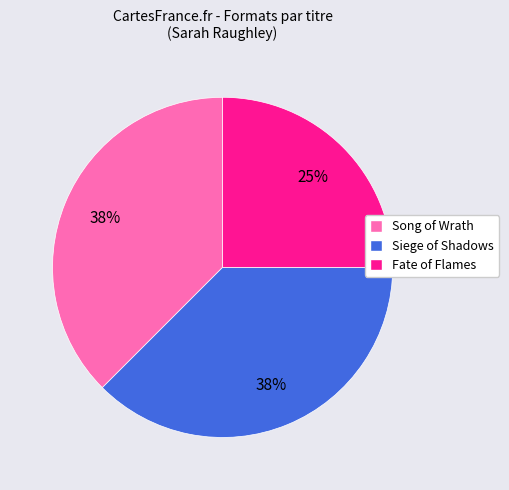

To the nearest percent, what portion does Fate of Flames represent?

25%